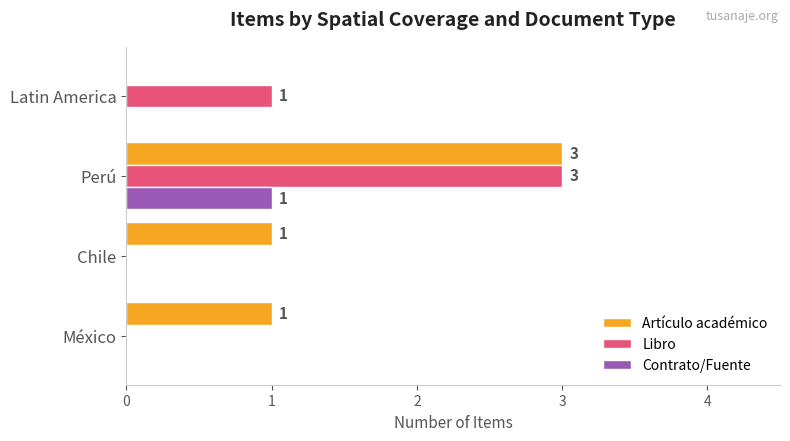

How many values in Libro are above zero?

2